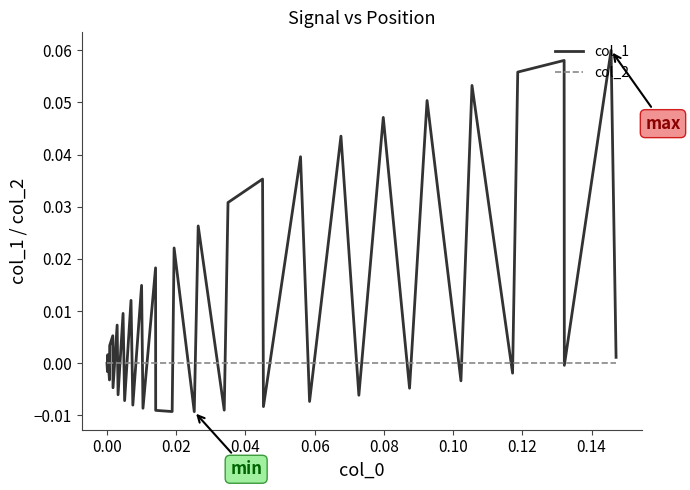

Which series has the widest spread of values?

col_1